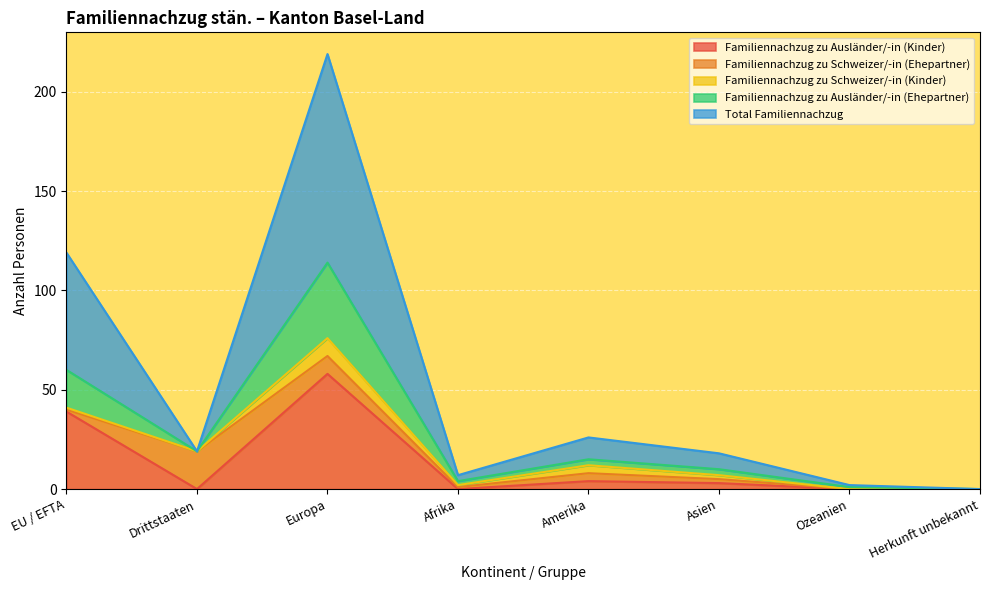

Is it true that Familiennachzug zu Ausländer/-in (Kinder) equals -35 at Herkunft unbekannt?

False